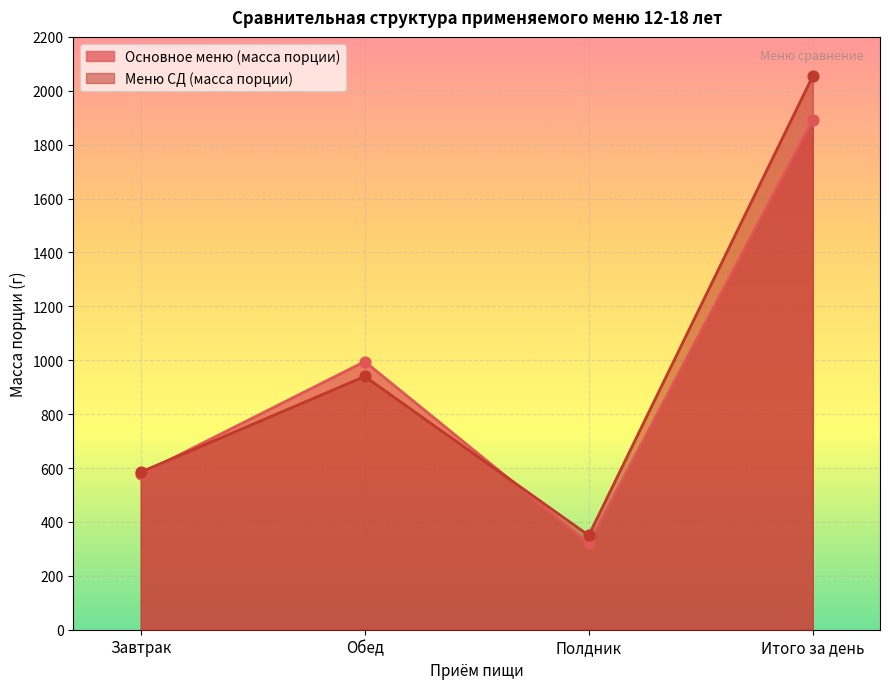

At how many categories does at least one series exceed 829?

2